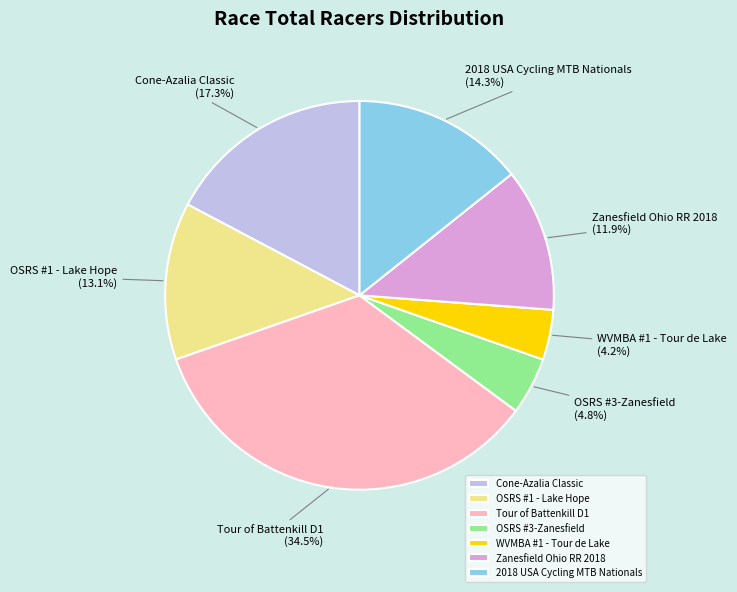

Approximately how many times larger is the value at 2018 USA Cycling MTB Nationals compared to Zanesfield Ohio RR 2018?

1.2